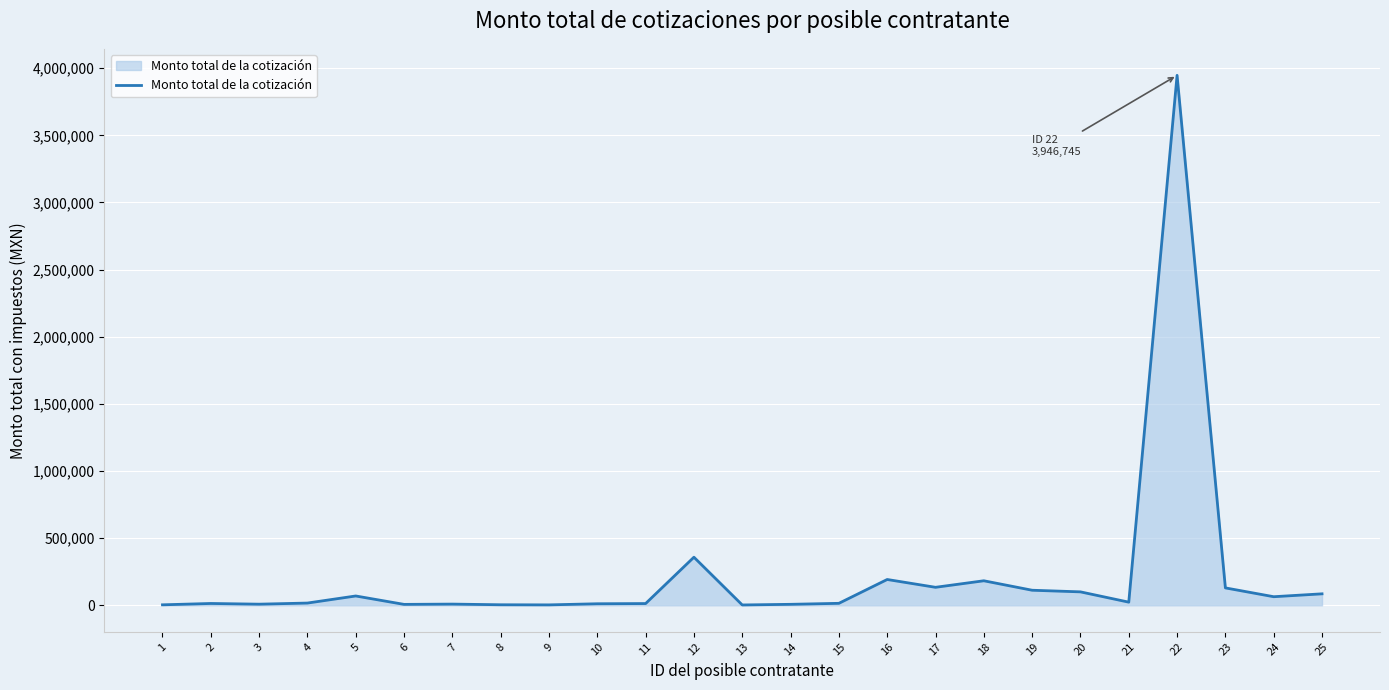

Does the chart have visible grid lines?

Yes